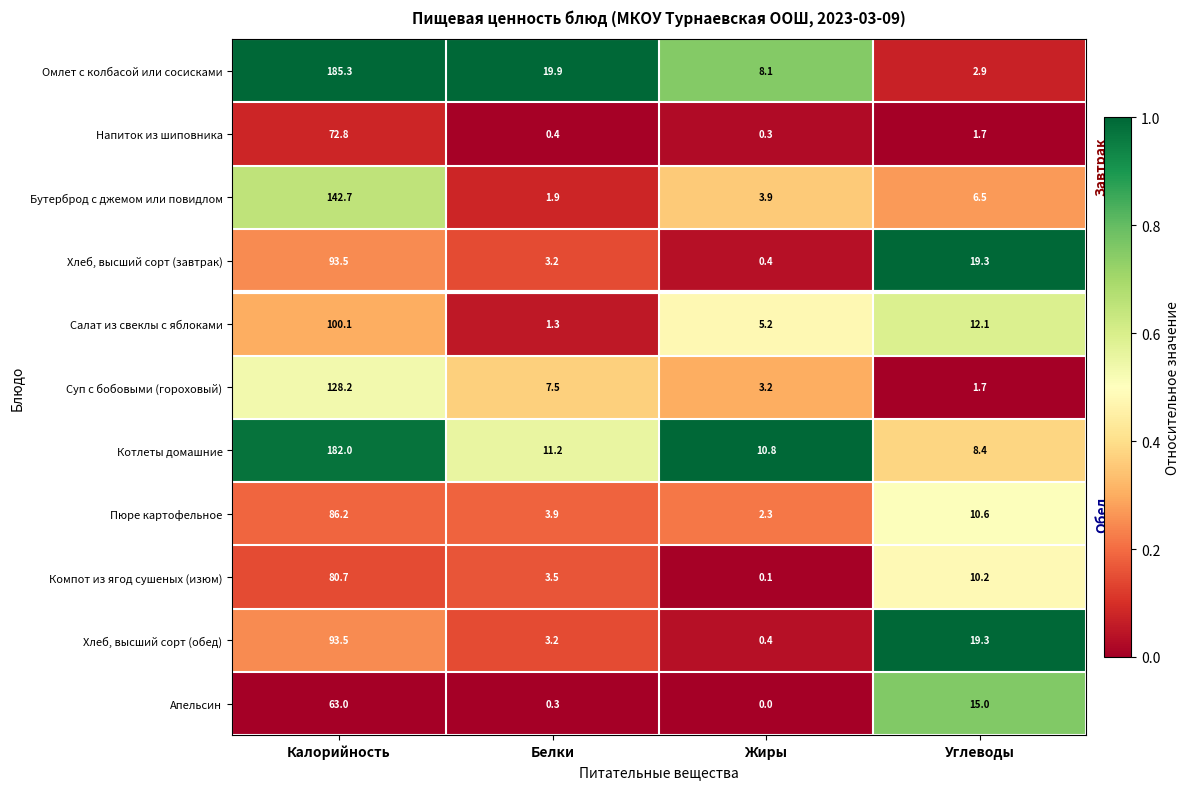

Read the Салат из свеклы с яблоками value at Углеводы.

12.1